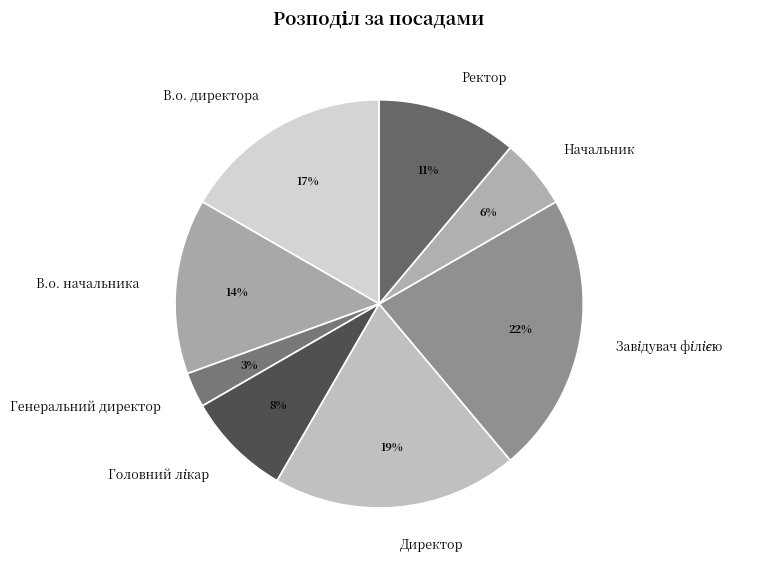

What is the smallest slice in the pie chart?

Генеральний директор